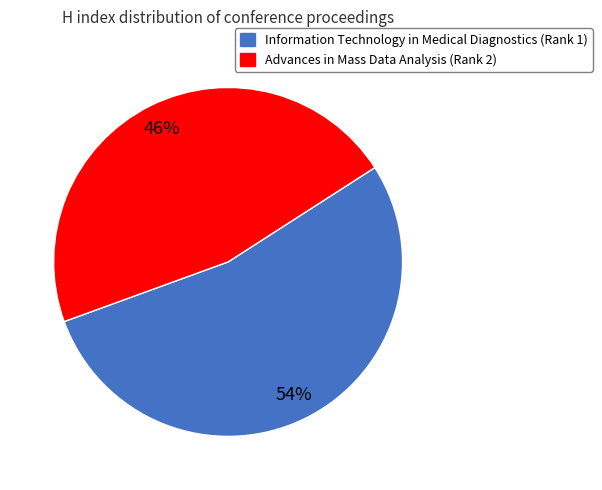

Rank the categories by value from highest to lowest.

Information Technology in Medical Diagnostics (Rank 1), Advances in Mass Data Analysis (Rank 2)